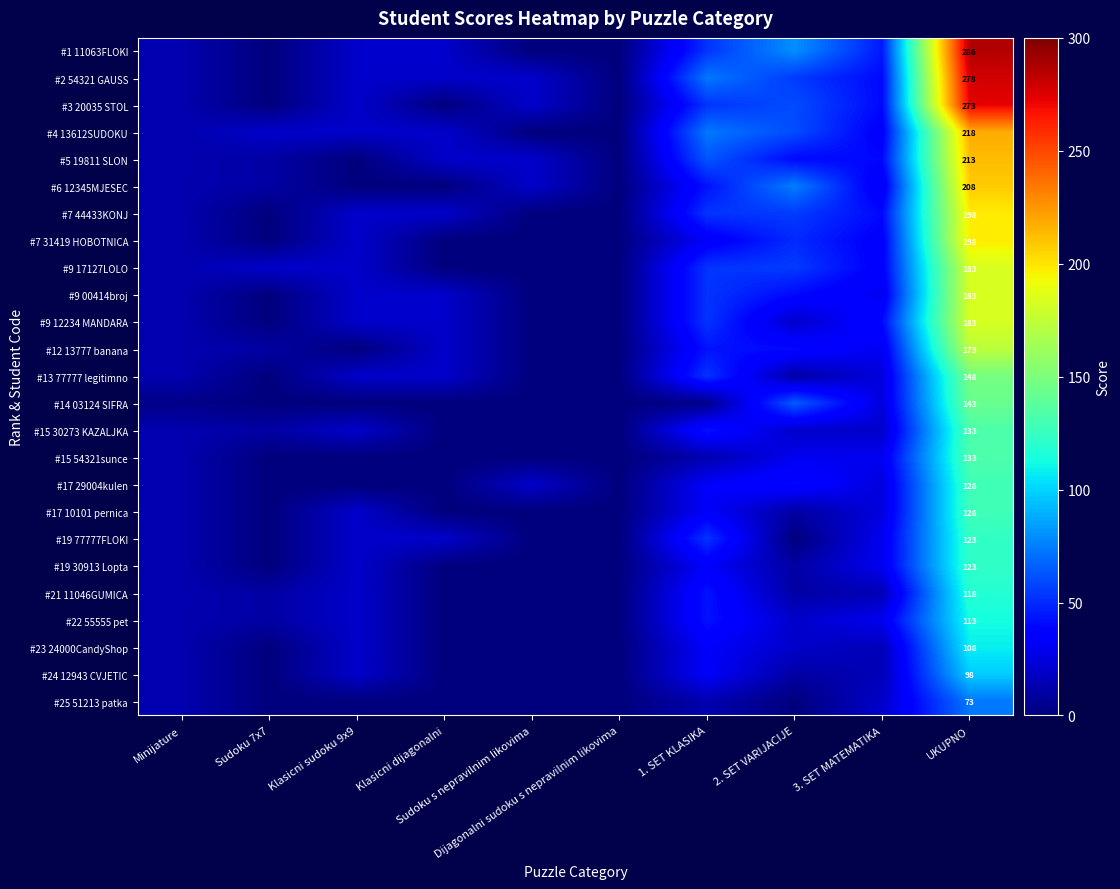

What is the difference between the #15 30273 KAZALJKA values at UKUPNO and Klasicni sudoku 9x9?

113